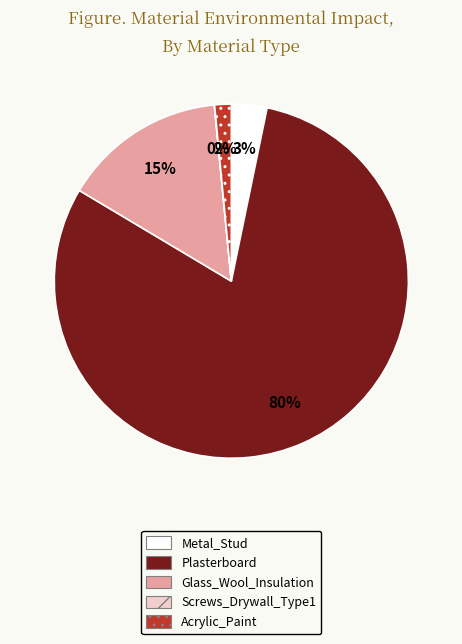

Which slice represents more than half of the pie?

Plasterboard